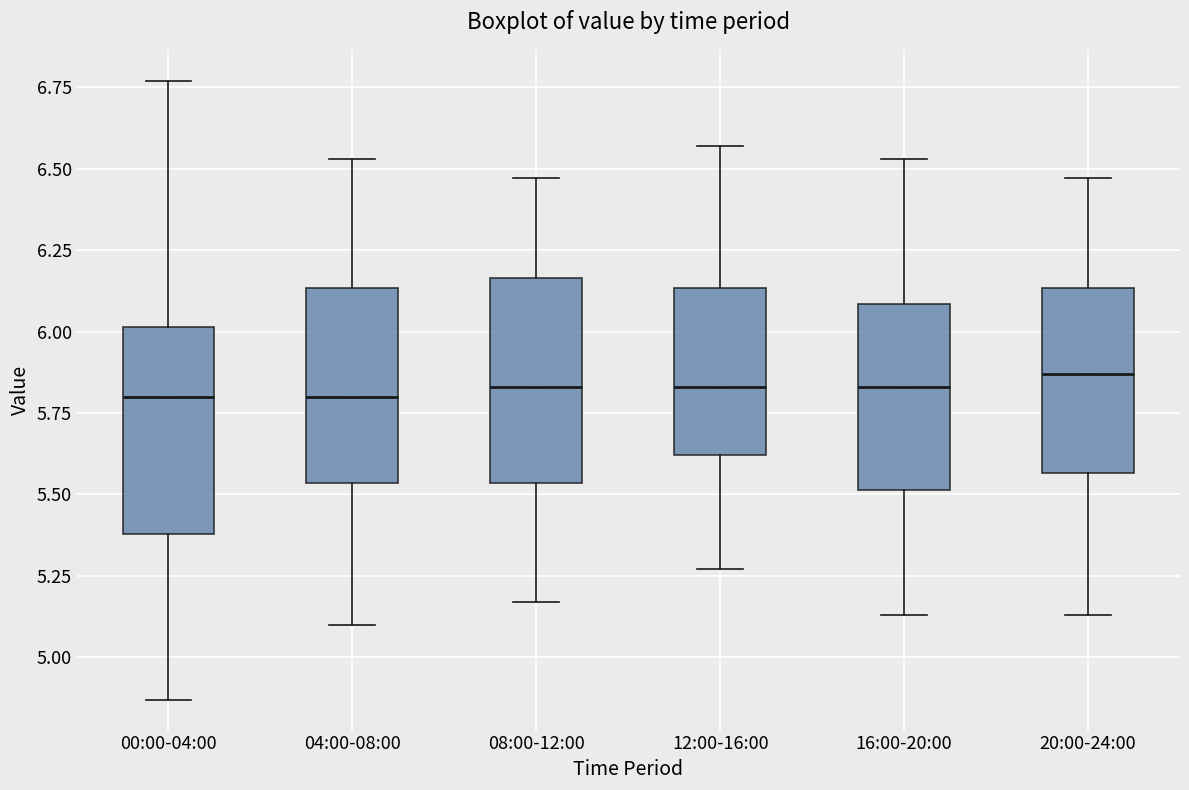

Where does the median line of the box for 04:00-08:00 sit on the y-axis? The values are not printed on the chart, so give them approximately, as read against the axis.

5.80